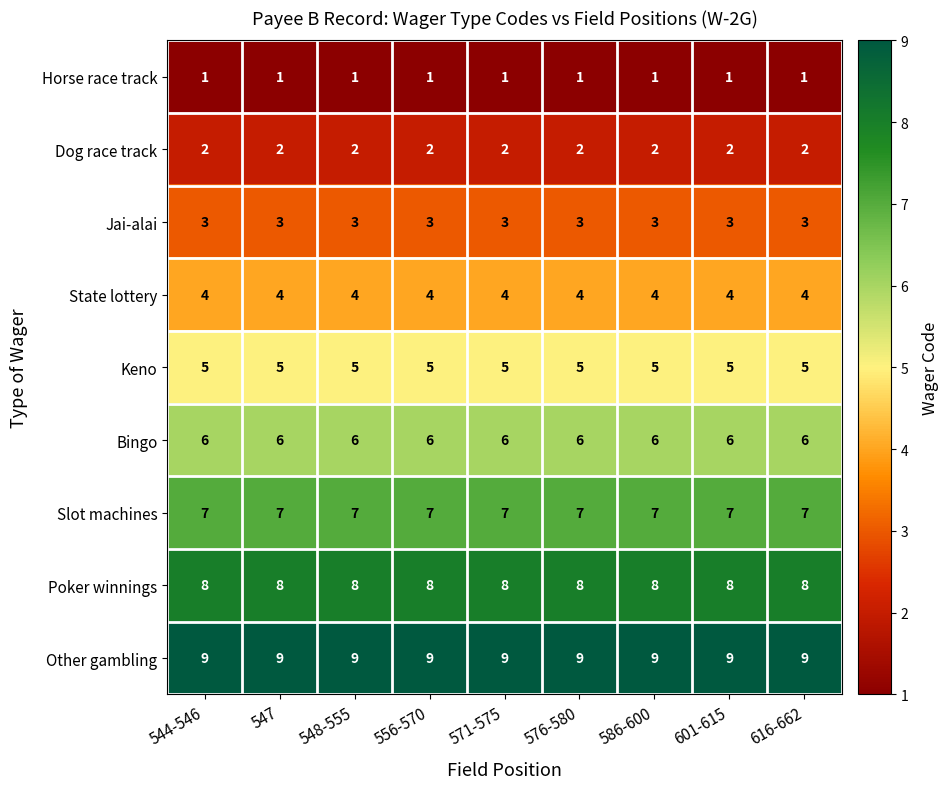

What is the greatest value displayed?

9